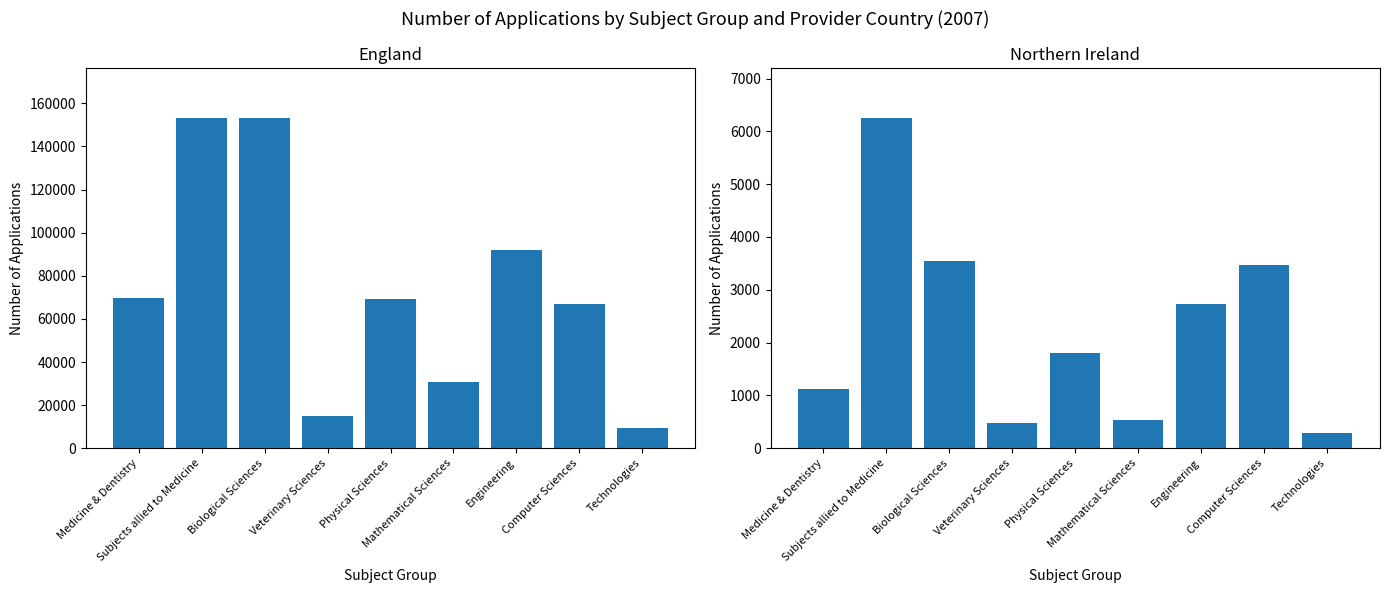

Where is England nearest to the value 81305?

Engineering